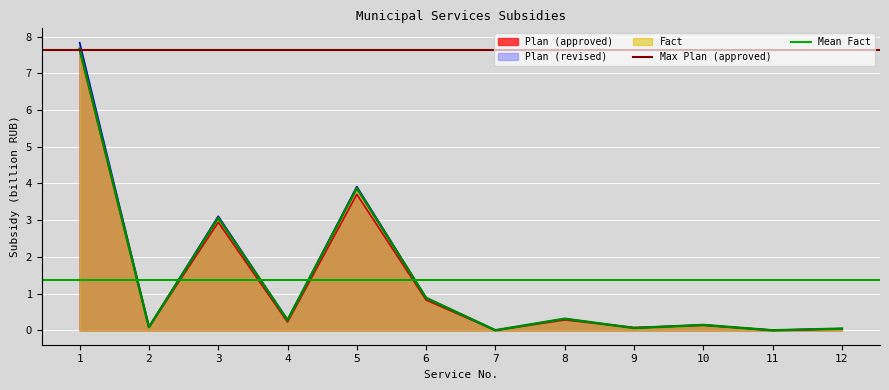

The Fact series shows 0.1 at 2. True or false?

True